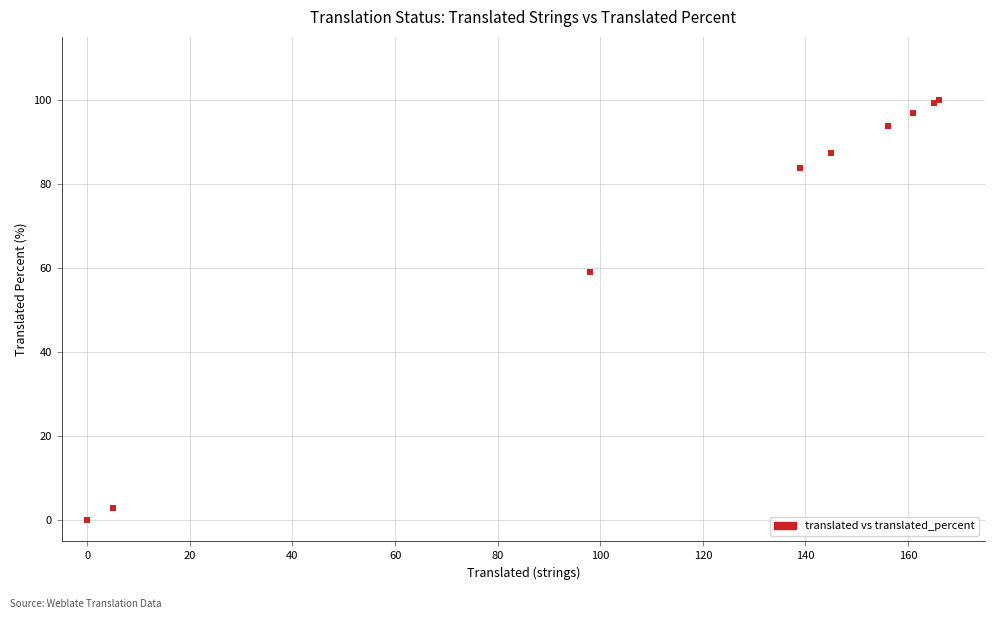

What Y value in the scatter plot is closest to 50?

59.0